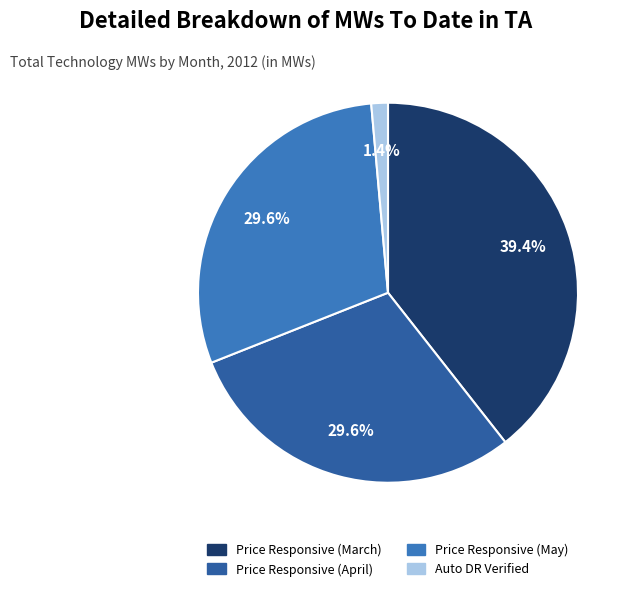

Is there a majority slice in this chart?

No